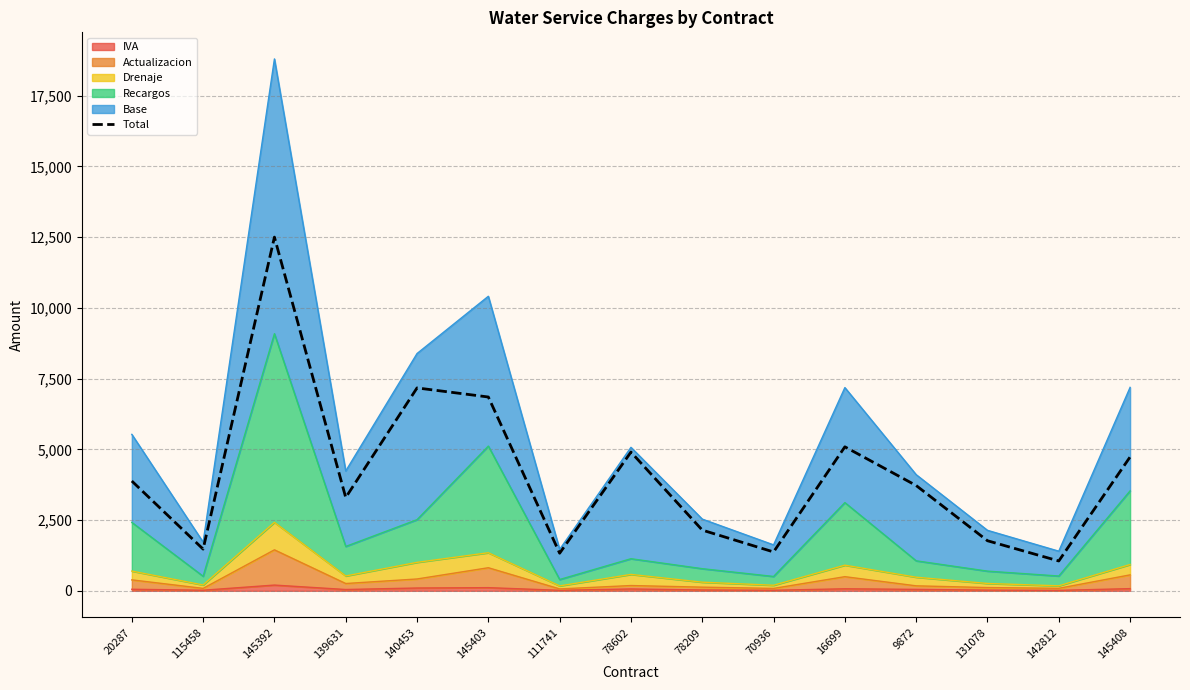

Reading left to right, list all the values displayed in this chart.

3879	1473	12498	3296	7169	6848	1328	4902	2145	1373	5088	3720	1769	1054	4730